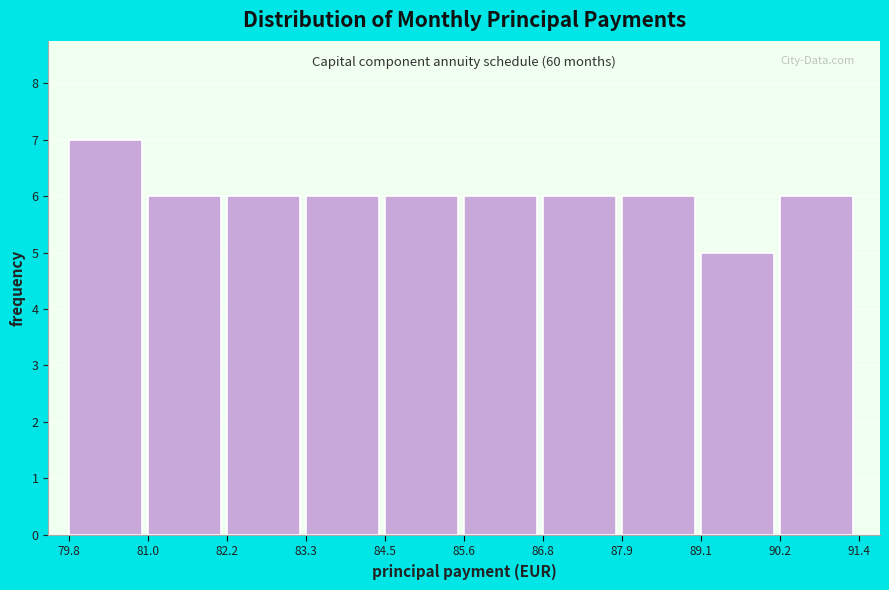

Over which range of the x-axis is the bar tallest?

79.8 to 81.0